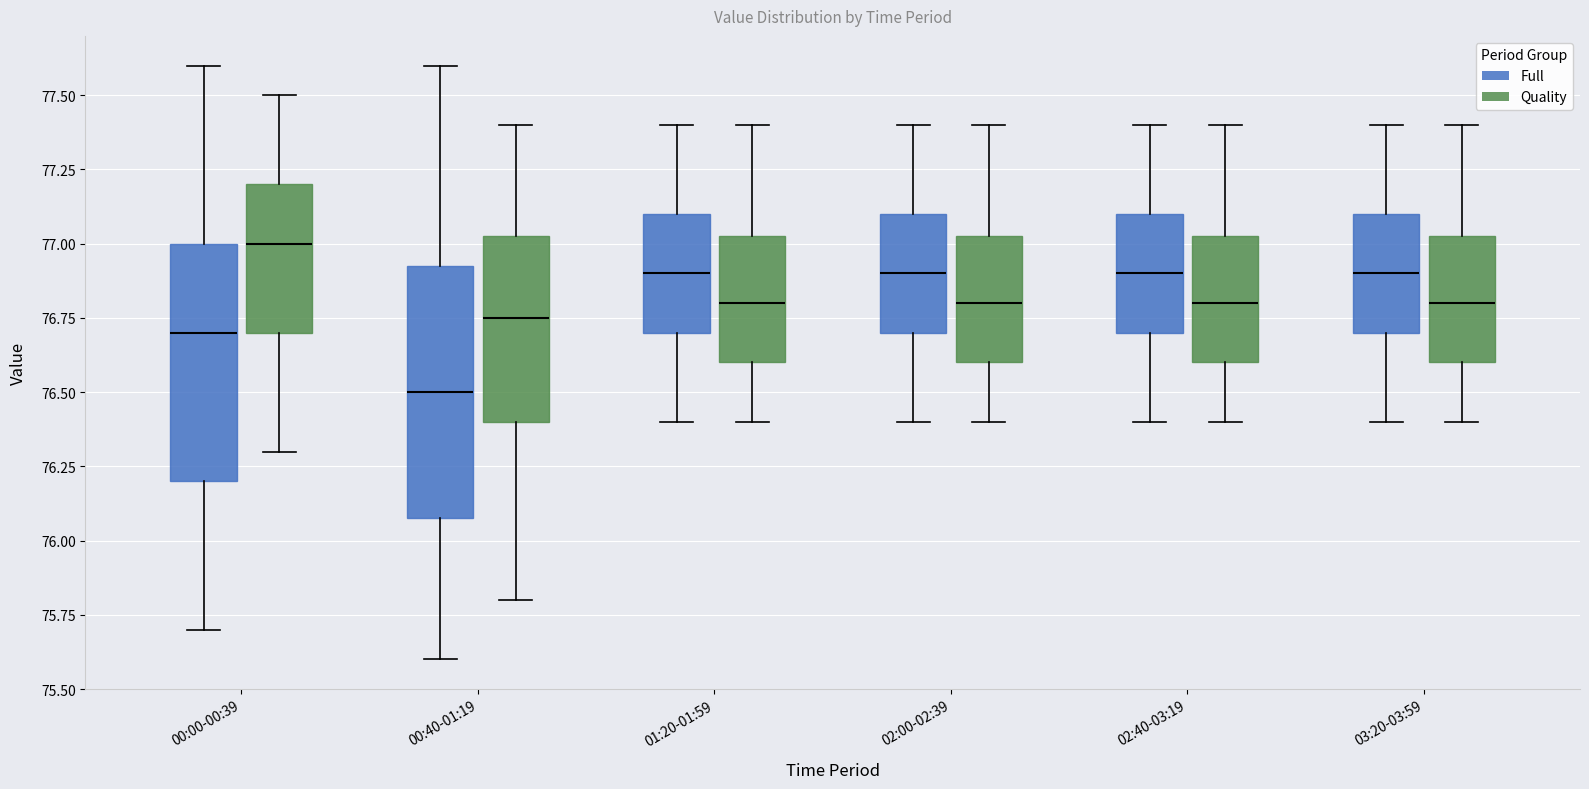

Which box has the lowest median line?

00:40-01:19 (Full)